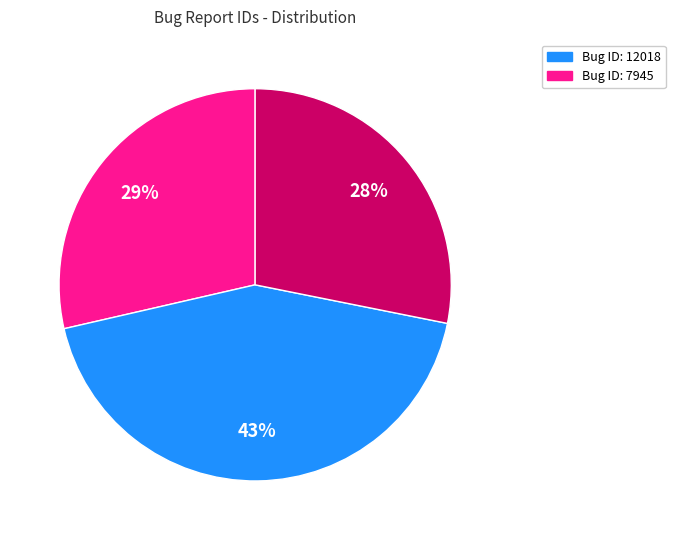

Is there a majority slice in this chart?

No